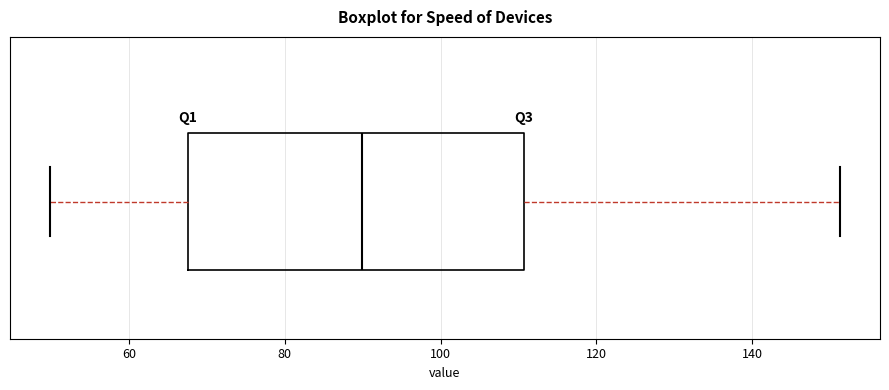

Where is the right edge of the box on the x-axis? The values are not printed on the chart, so give them approximately, as read against the axis.

110